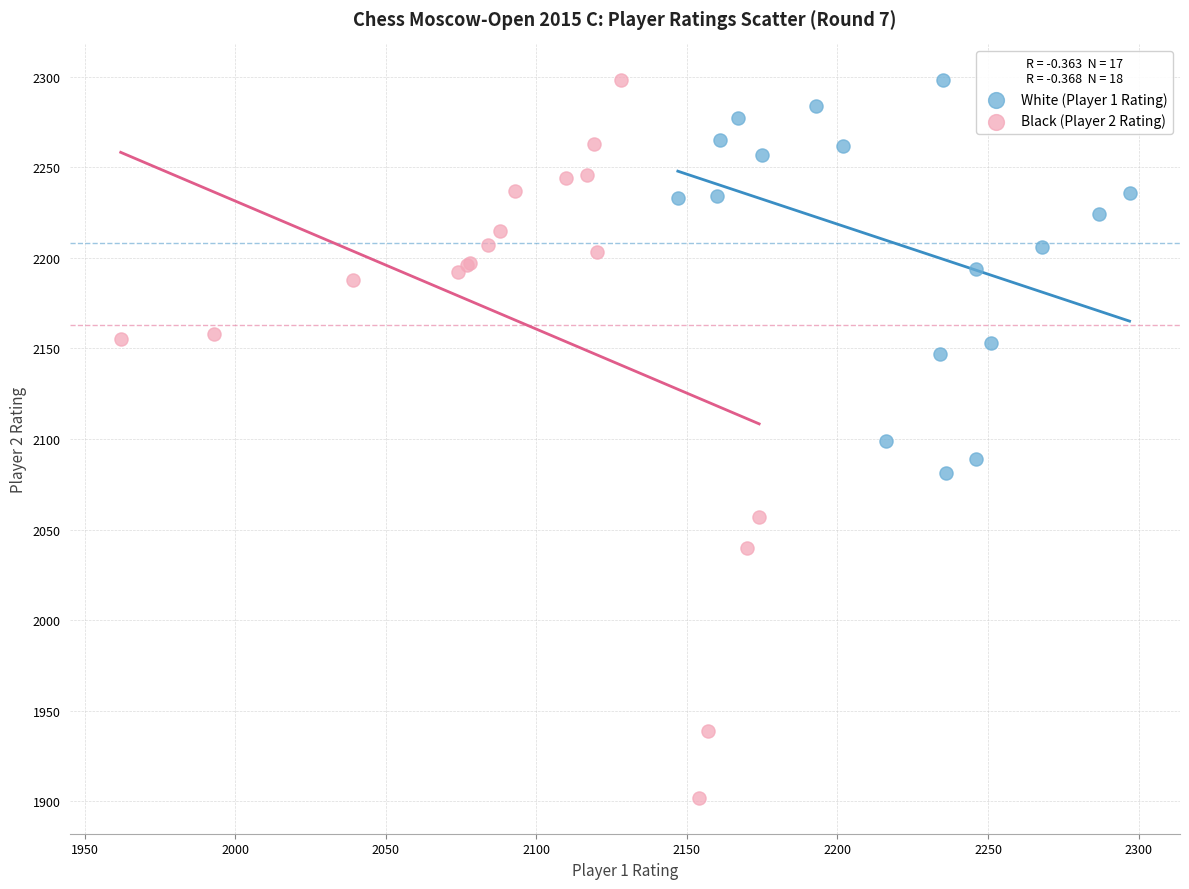

Which series has the largest Y range (max minus min)?

Black (Player 2 Rating)